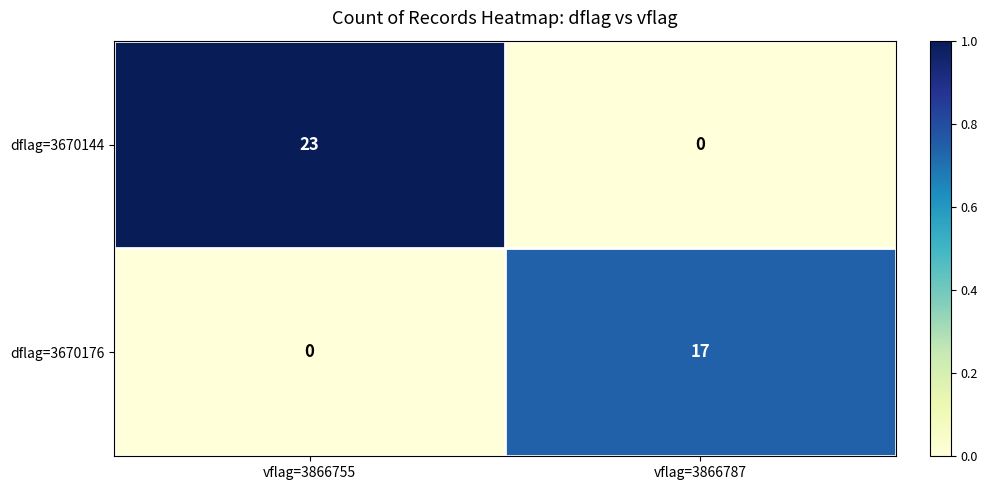

What is the sum of all dflag=3670176 values?

17